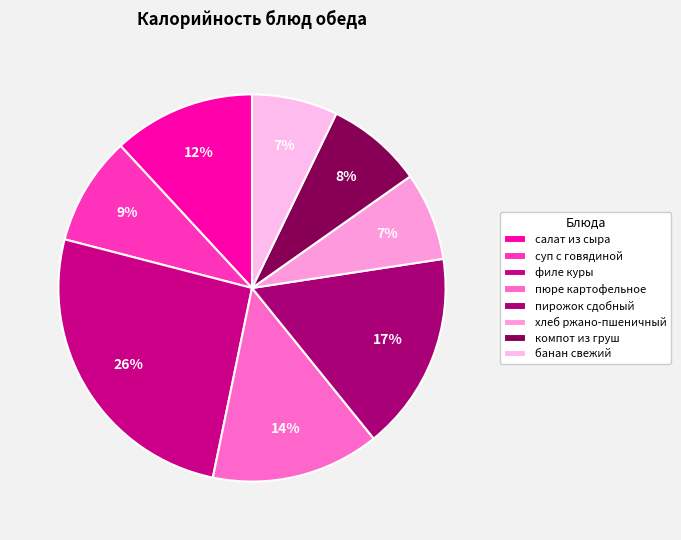

To the nearest percent, what is the average slice percentage?

12%